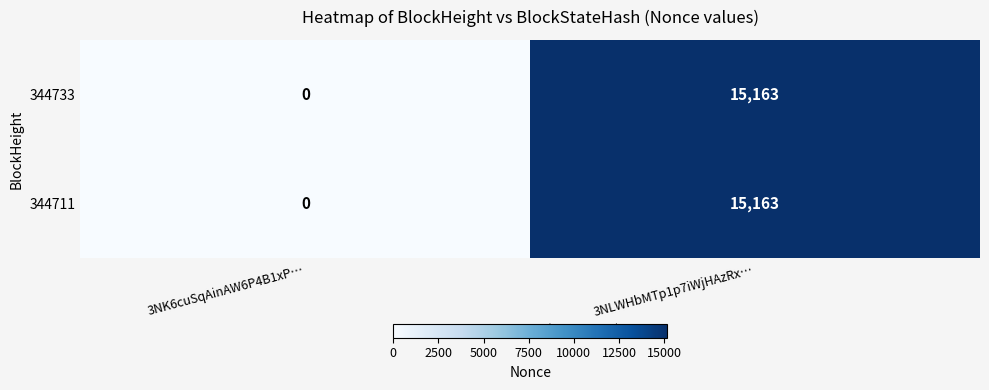

What is the difference between the maximum and minimum values in the 344733 series?

15163